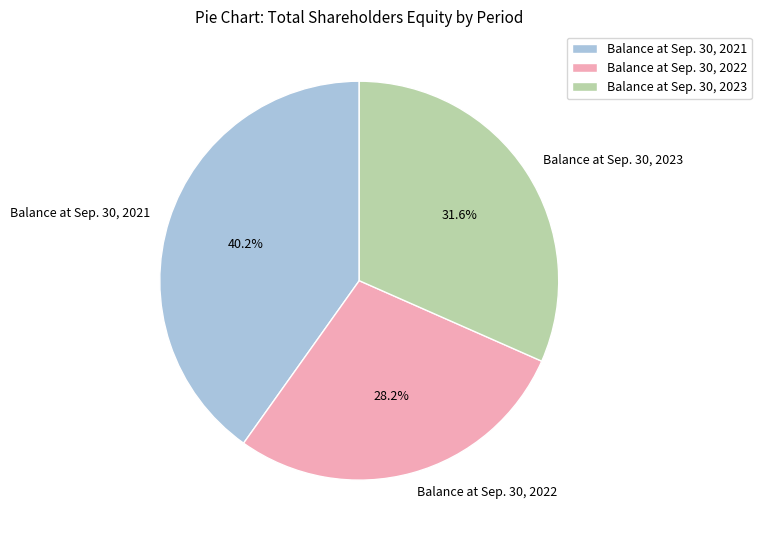

To the nearest percent, what is the combined percentage of Balance at Sep. 30, 2022 and Balance at Sep. 30, 2021?

68%